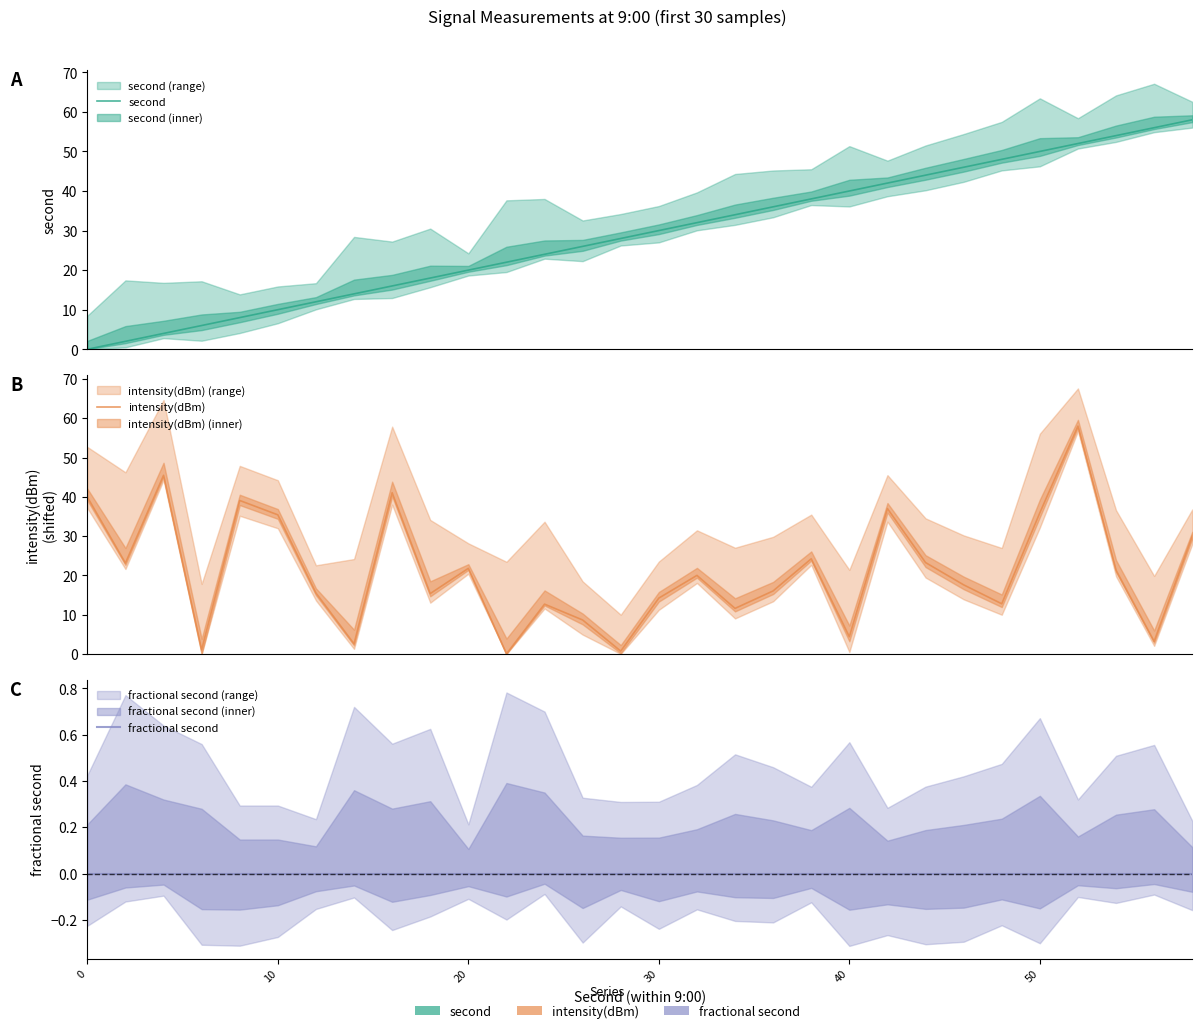

True or false: second has more than 2 interior local peaks.

False